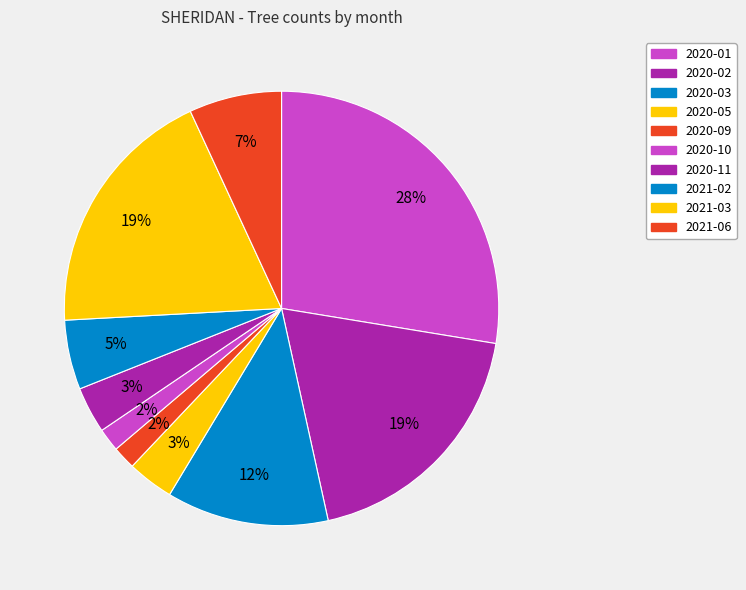

Is it true that 2020-01 is 28% of the pie?

True